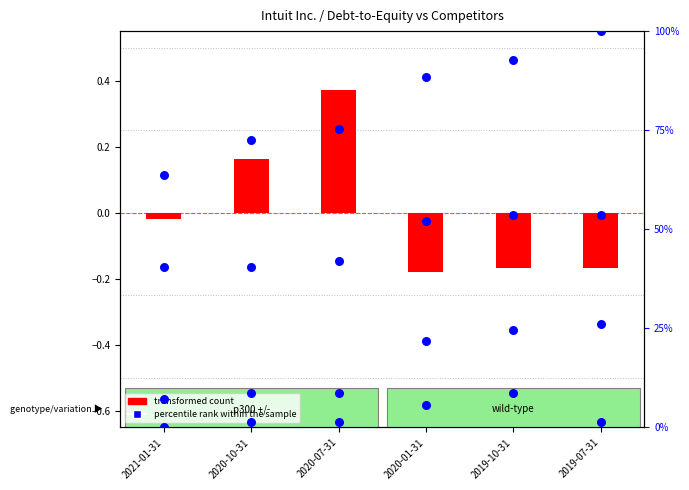

At how many categories does at least one series exceed 19?

6